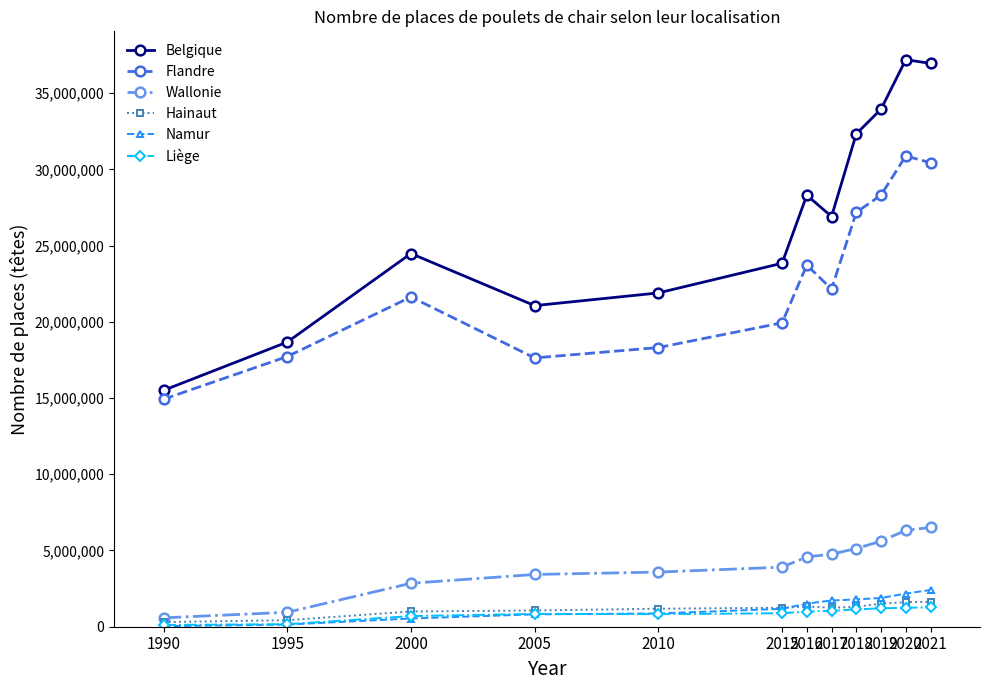

What is the average value of the Liège series?

868667